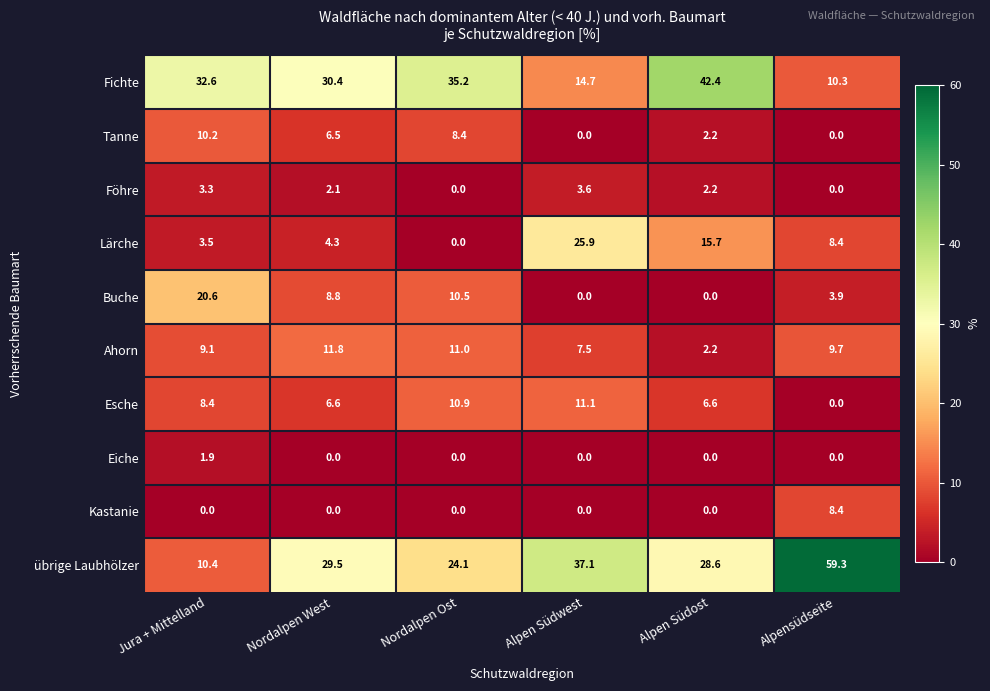

At how many categories does at least one series exceed 25?

6